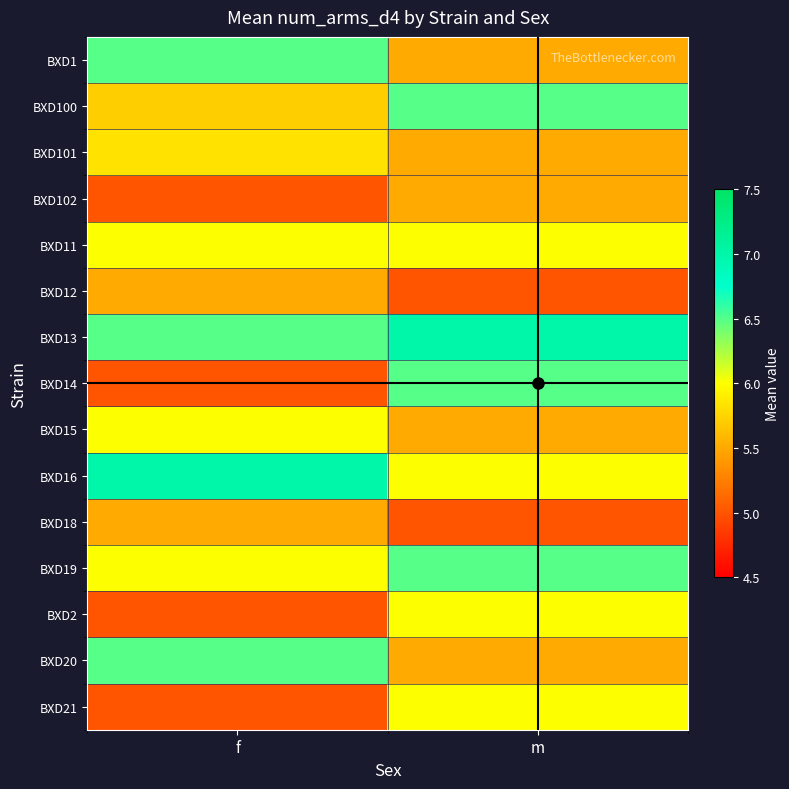

List the series in order of their peak value, lowest first.

BXD102, BXD12, BXD18, BXD101, BXD11, BXD15, BXD2, BXD21, BXD1, BXD100, BXD14, BXD19, BXD20, BXD13, BXD16